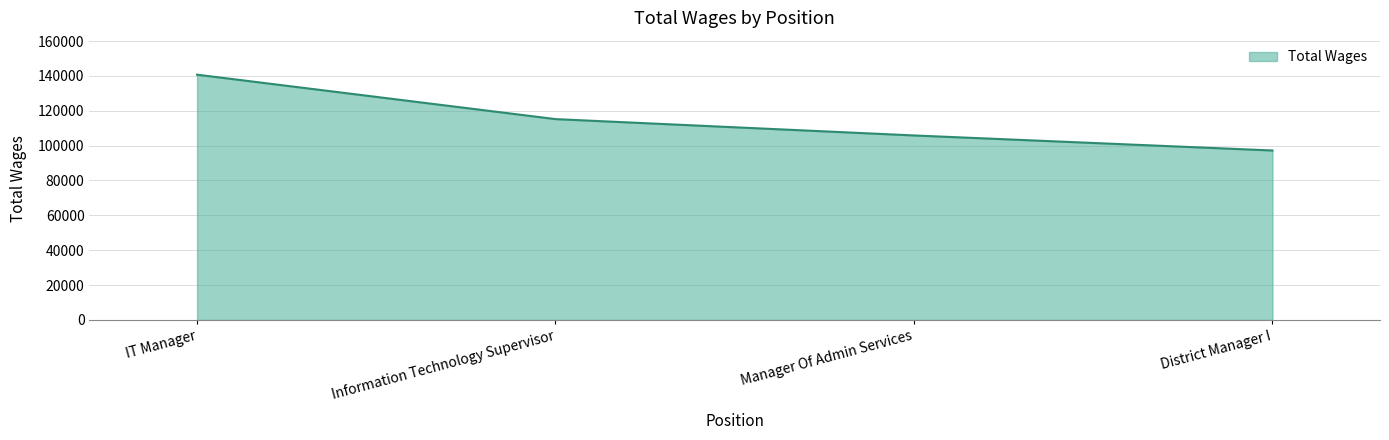

What is the greatest value displayed?

140716